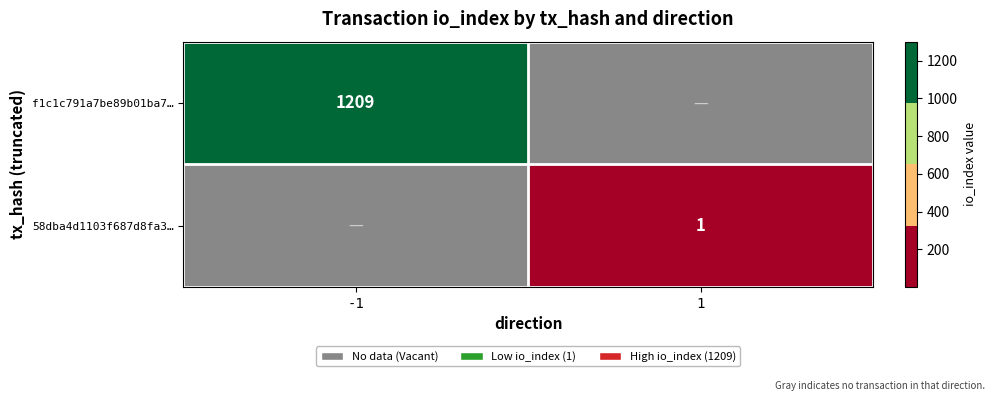

Which category has the lowest value across all series?

1